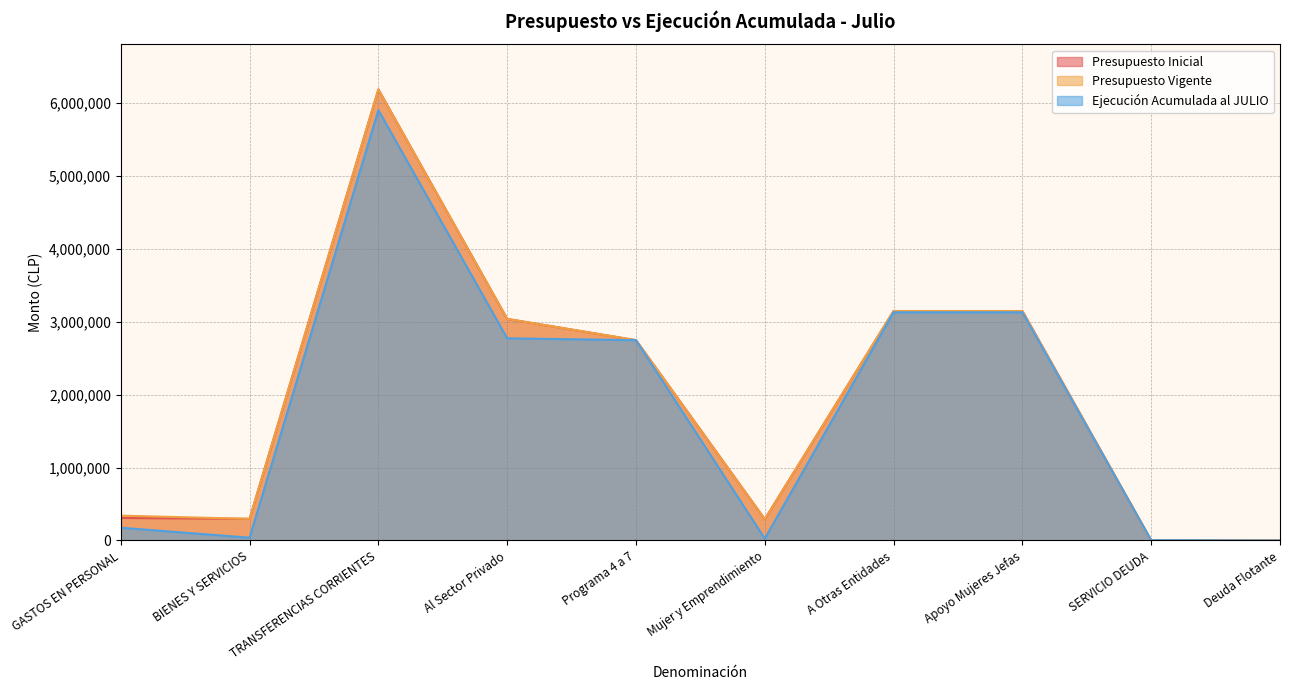

Which category has the highest value across all series?

TRANSFERENCIAS CORRIENTES